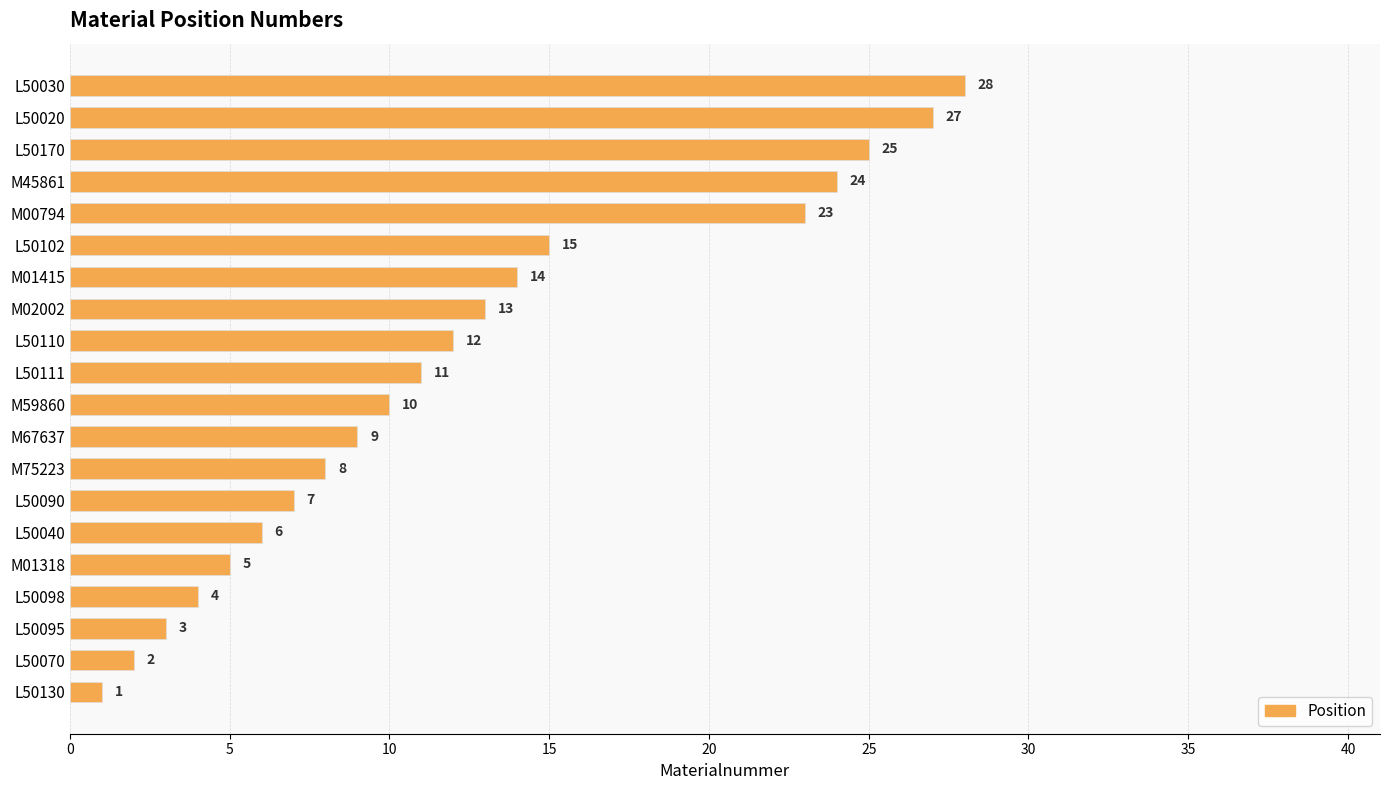

What is the change in value from L50111 to L50170?

+14